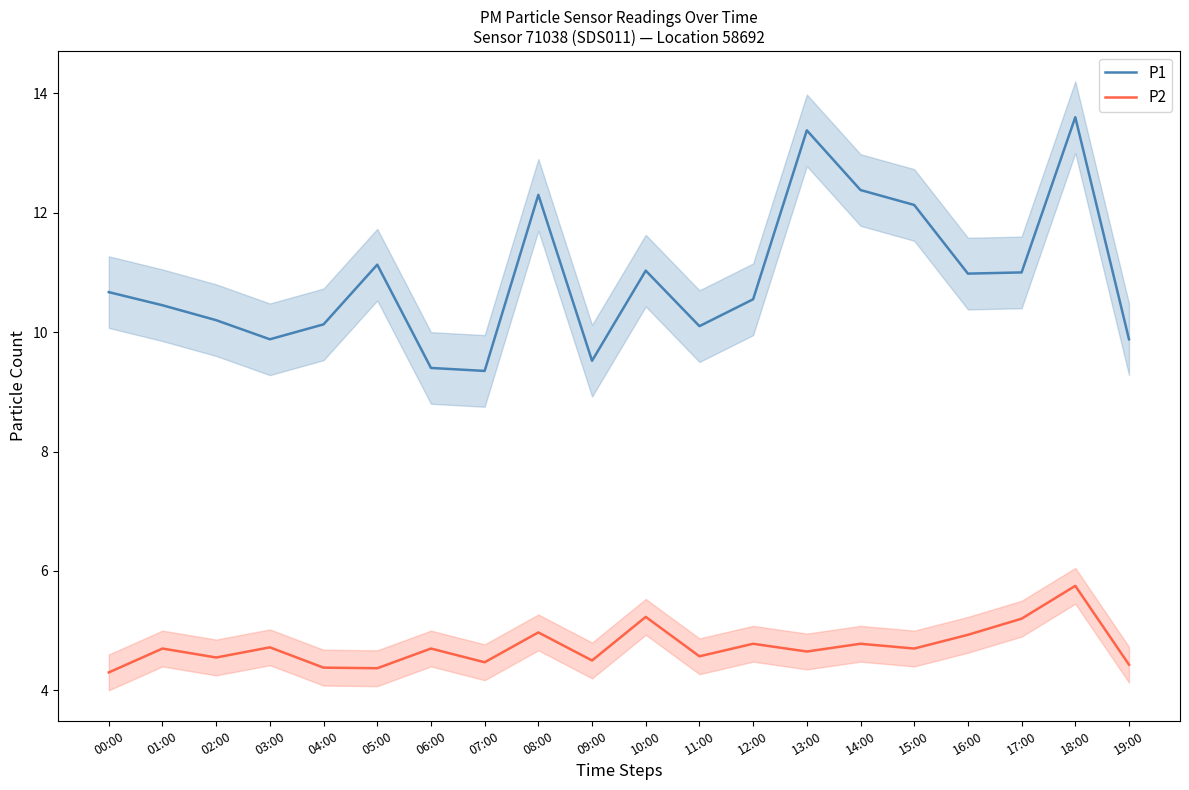

How many data points in P1 are above 10?

15